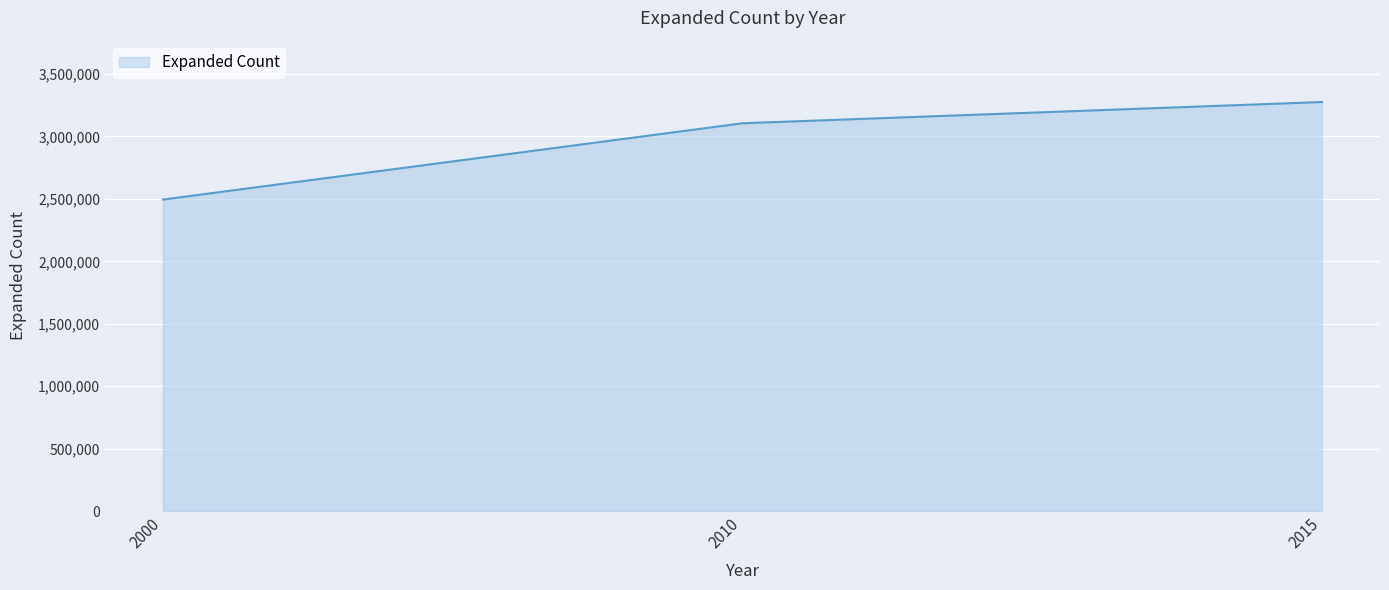

Reading left to right, extract all data points from this chart.

2494630	3105748	3275880